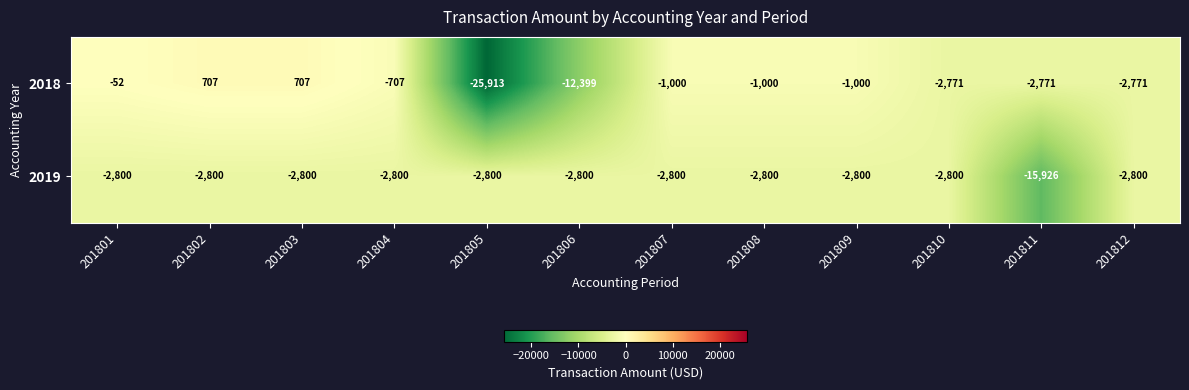

How many categories are shown in the chart?

12